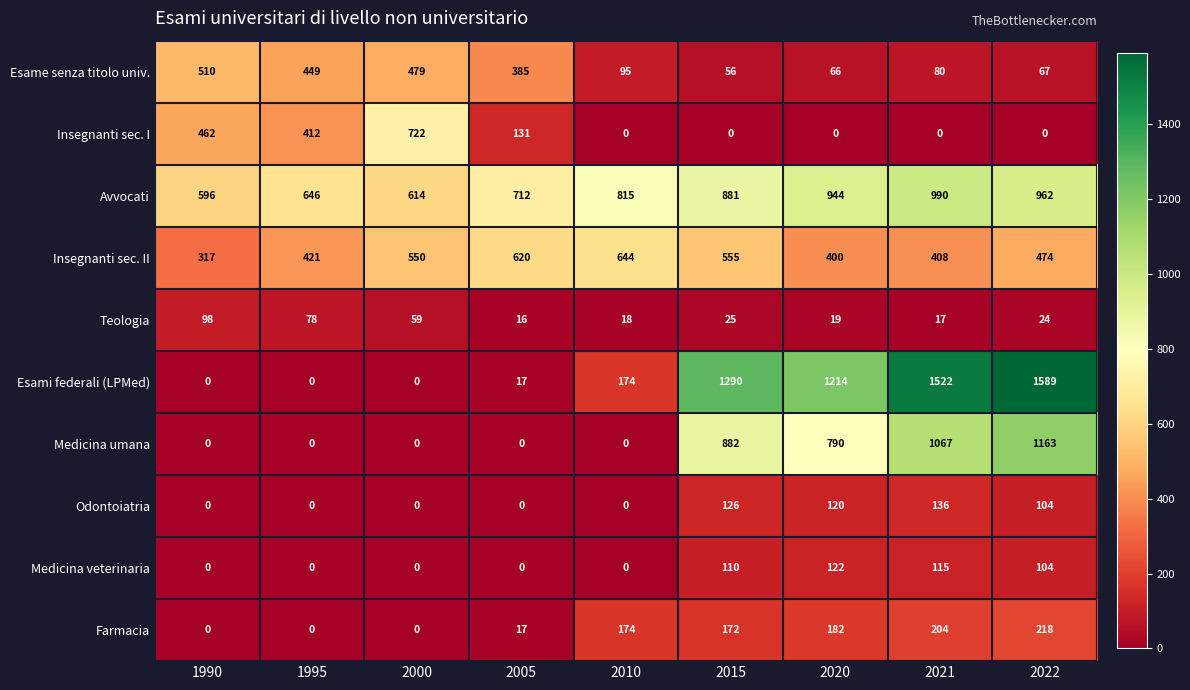

What is the greatest value displayed?

1589